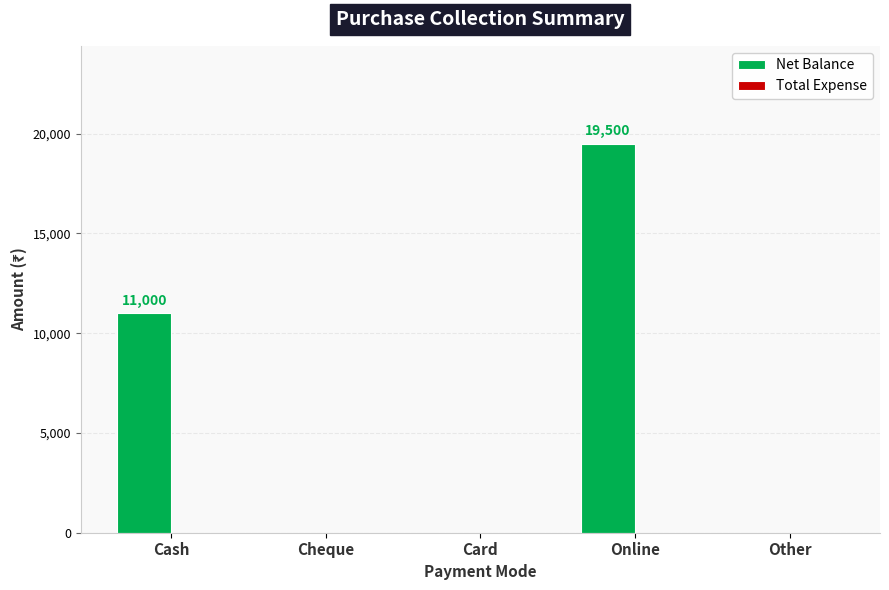

What is the sum of all values?

30500